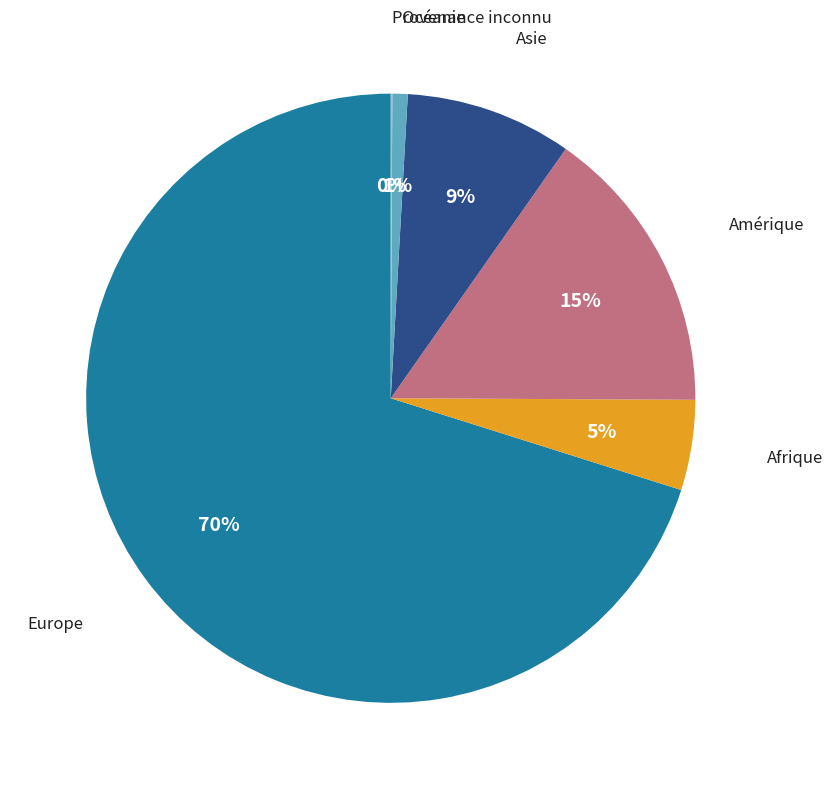

To the nearest percent, what is the average slice percentage?

17%